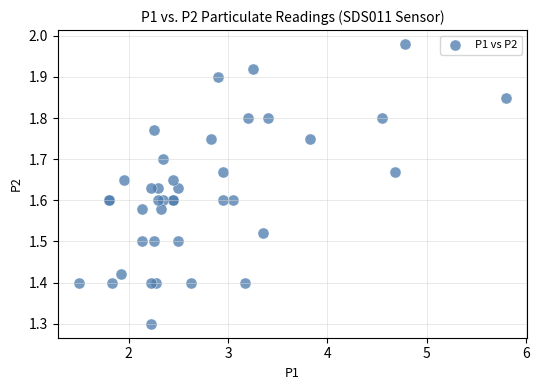

What Y value in the scatter plot is closest to 1?

1.3